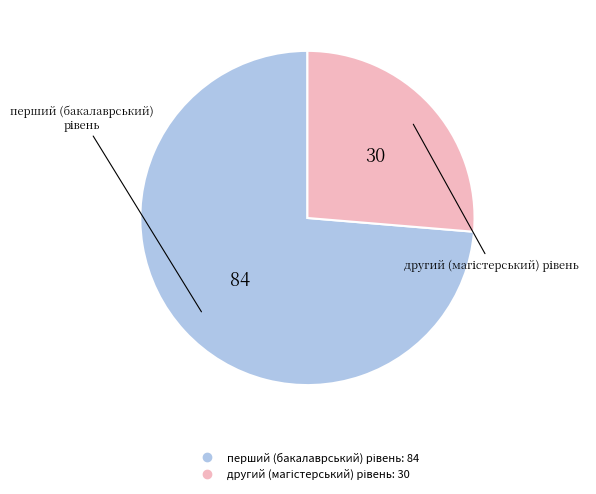

Is there a majority slice in this chart?

Yes